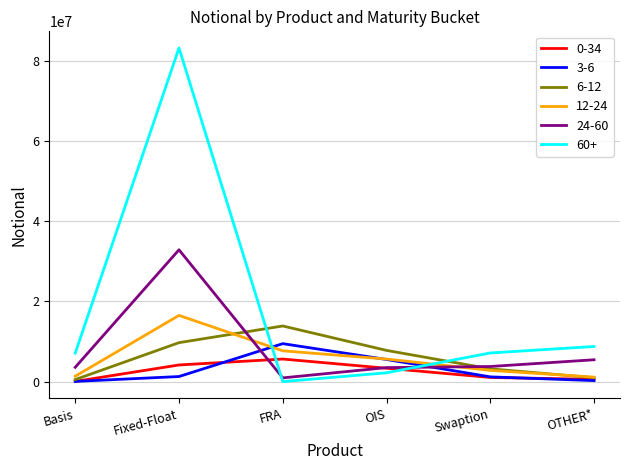

What is the approximate value of 24-60 at OTHER*, to the nearest 10?

5447810